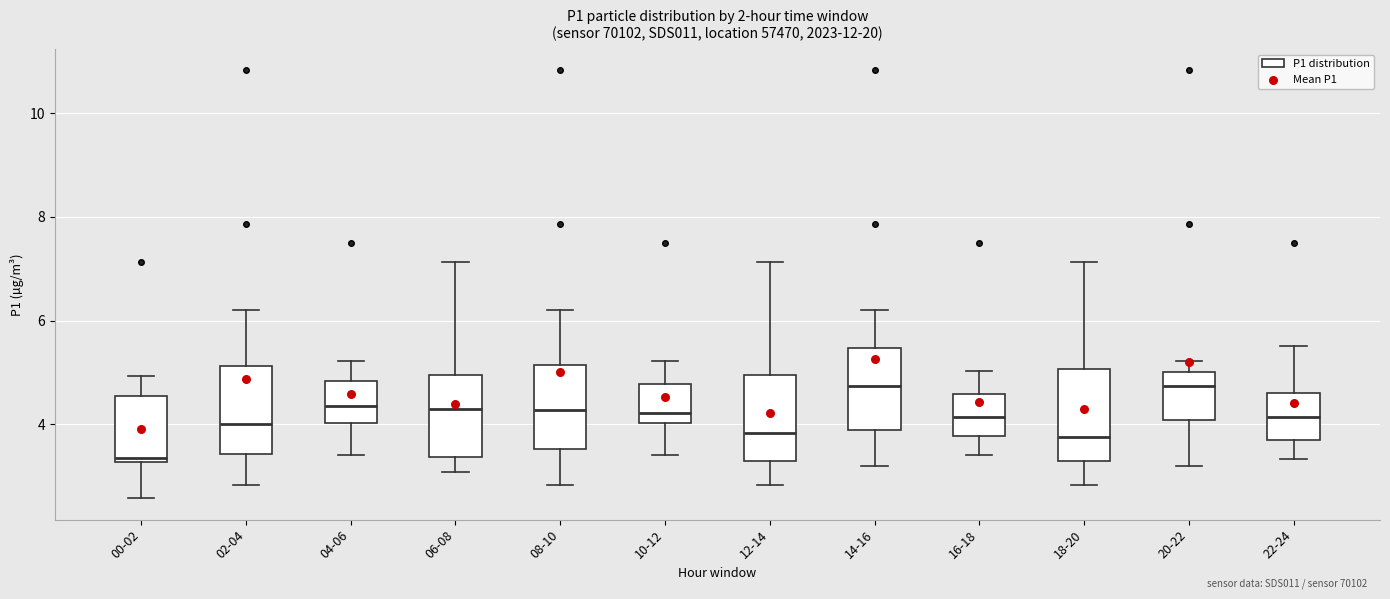

Reading left to right, transcribe this box plot: for each box, give where its median line is, the range the box spans, and where its two whiskers end, as read against the y-axis. The values are not printed on the chart, so give them approximately, as read against the axis.

00-02: median 3.4, box 3.2 to 4.6, whiskers 2.6 to 5.0
02-04: median 4.0, box 3.4 to 5.2, whiskers 2.8 to 6.2
04-06: median 4.4, box 4.0 to 4.8, whiskers 3.4 to 5.2
06-08: median 4.2, box 3.4 to 5.0, whiskers 3.0 to 7.2
08-10: median 4.2, box 3.6 to 5.2, whiskers 2.8 to 6.2
10-12: median 4.2, box 4.0 to 4.8, whiskers 3.4 to 5.2
12-14: median 3.8, box 3.2 to 5.0, whiskers 2.8 to 7.2
14-16: median 4.8, box 3.8 to 5.4, whiskers 3.2 to 6.2
16-18: median 4.2, box 3.8 to 4.6, whiskers 3.4 to 5.0
18-20: median 3.8, box 3.2 to 5.0, whiskers 2.8 to 7.2
20-22: median 4.8, box 4.0 to 5.0, whiskers 3.2 to 5.2
22-24: median 4.2, box 3.6 to 4.6, whiskers 3.4 to 5.6